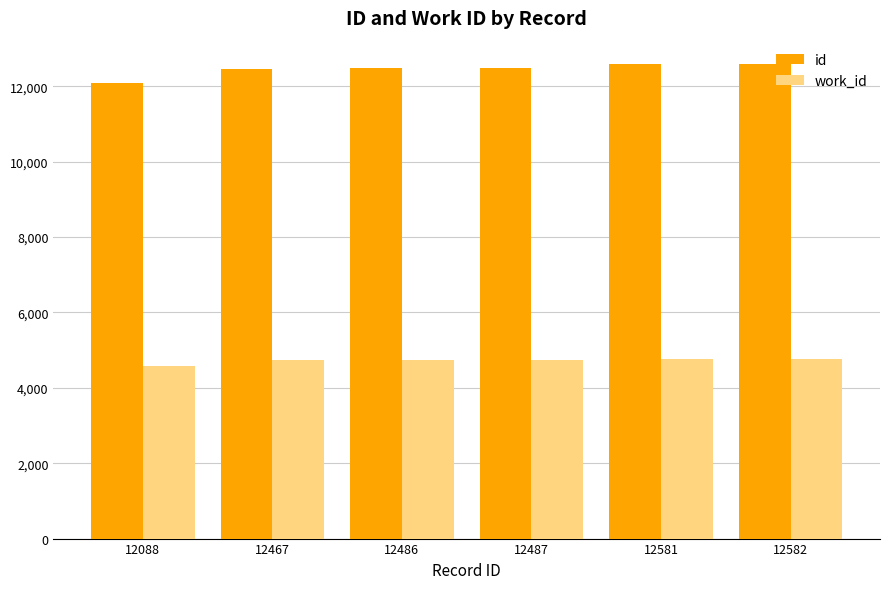

Which series has the largest total across all categories?

id